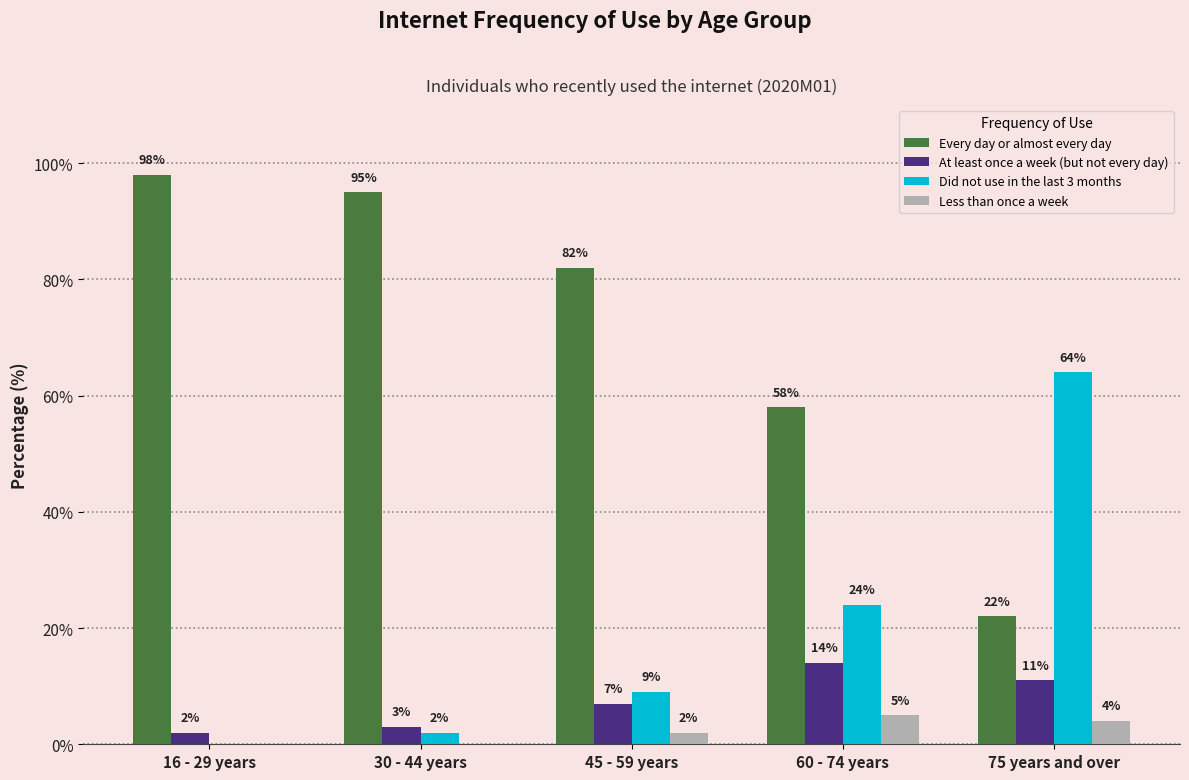

How many groups of bars are there?

5